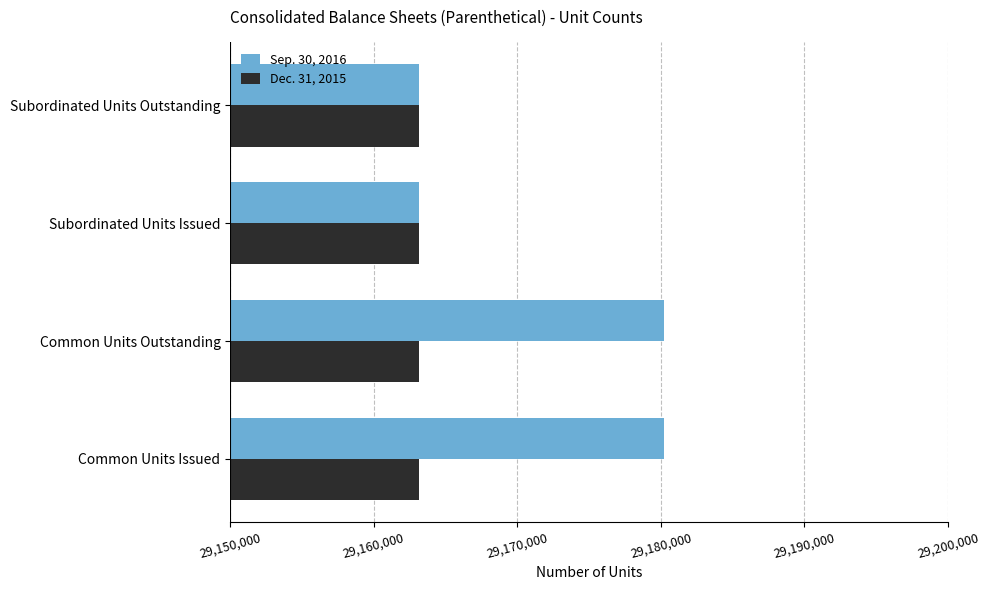

The value of Dec. 31, 2015 at Common Units Issued is 29163121. True or false?

True